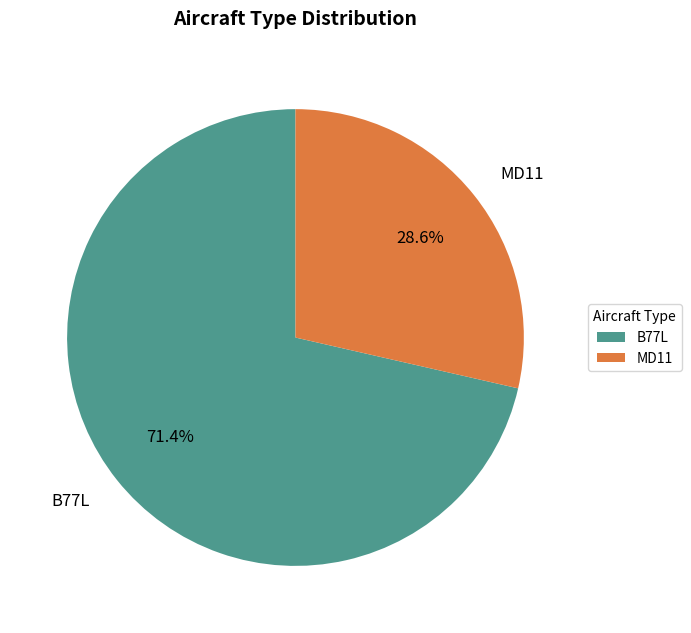

Rank the categories by value from highest to lowest.

B77L, MD11